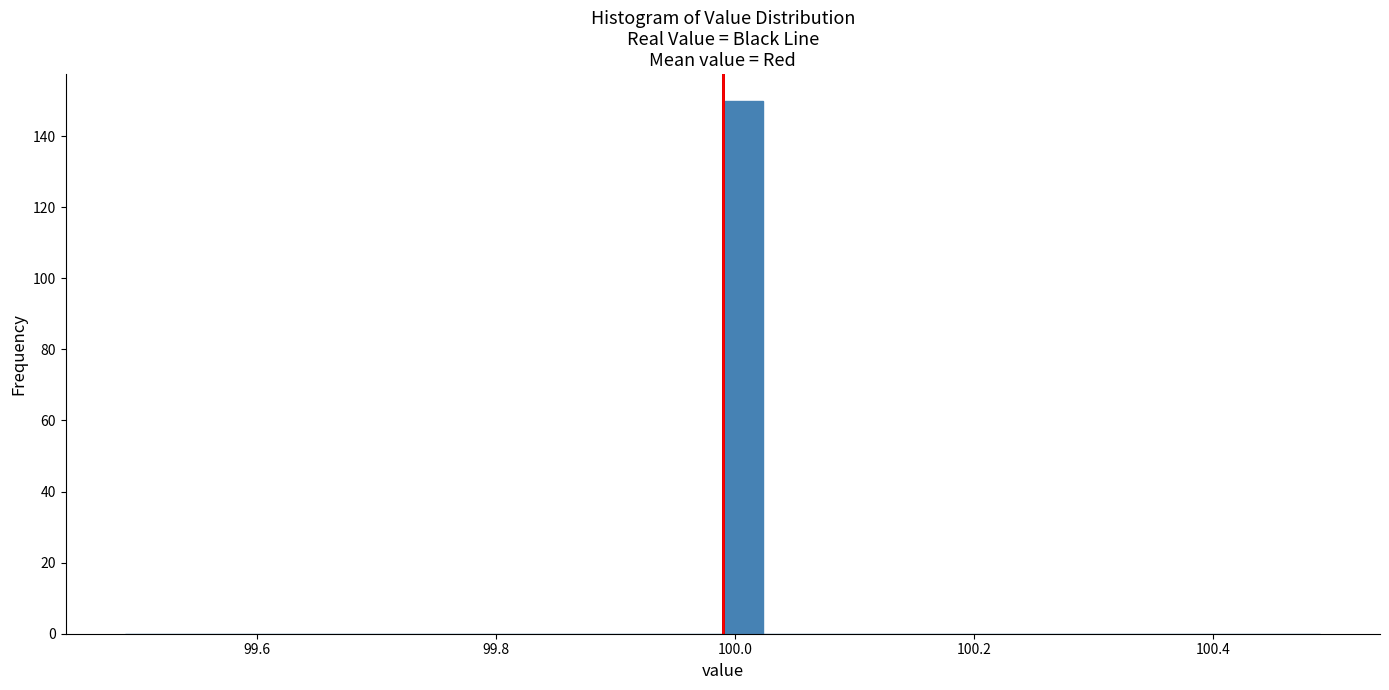

Read against the x-axis, roughly where is the centre of the tallest bar?

100.00